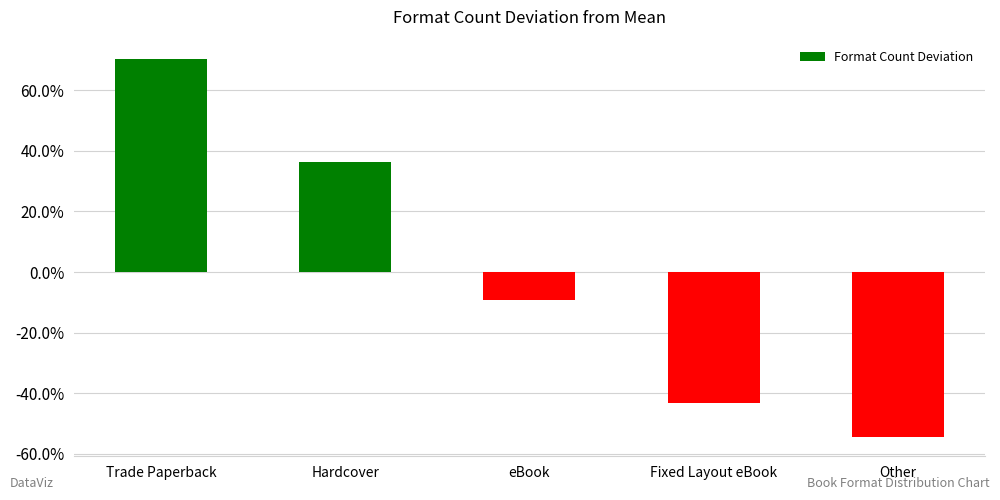

Rank the categories by value from highest to lowest.

Trade Paperback, Hardcover, eBook, Fixed Layout eBook, Other